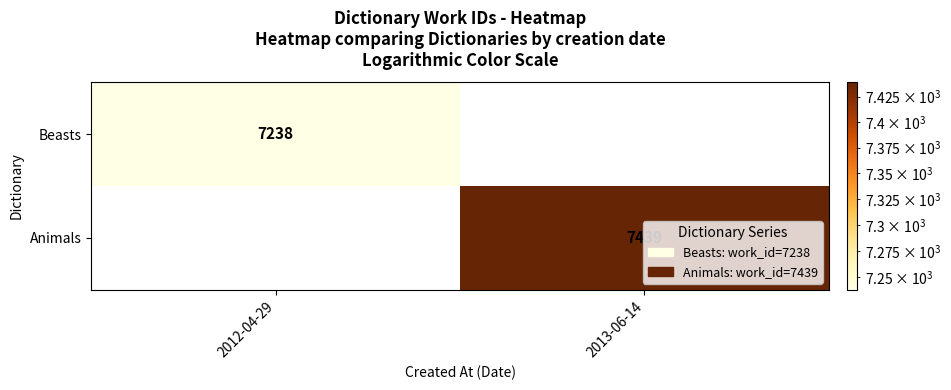

The value of Animals at 2013-06-14 is 10410. True or false?

False